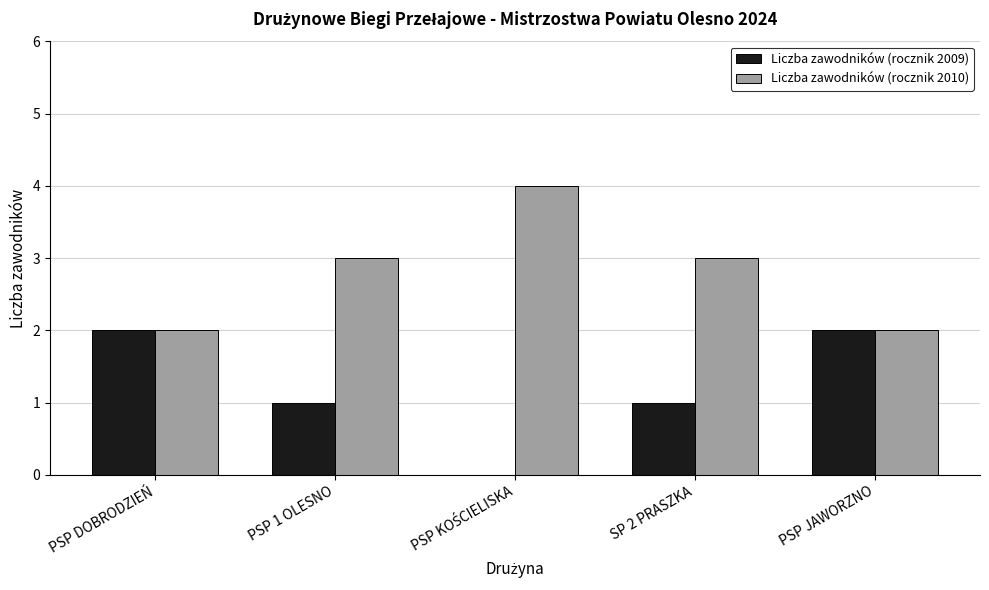

Are the bars grouped side by side (vs. stacked)?

Yes